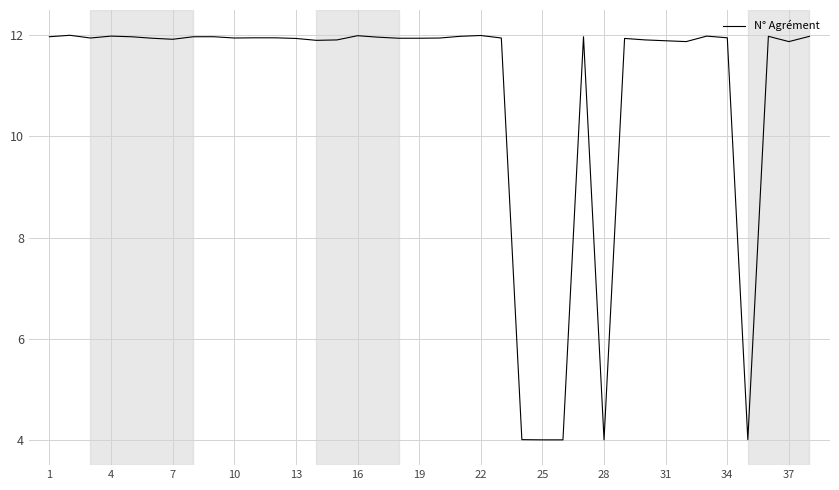

True or false: there are more than 0 points higher than both neighbors.

True